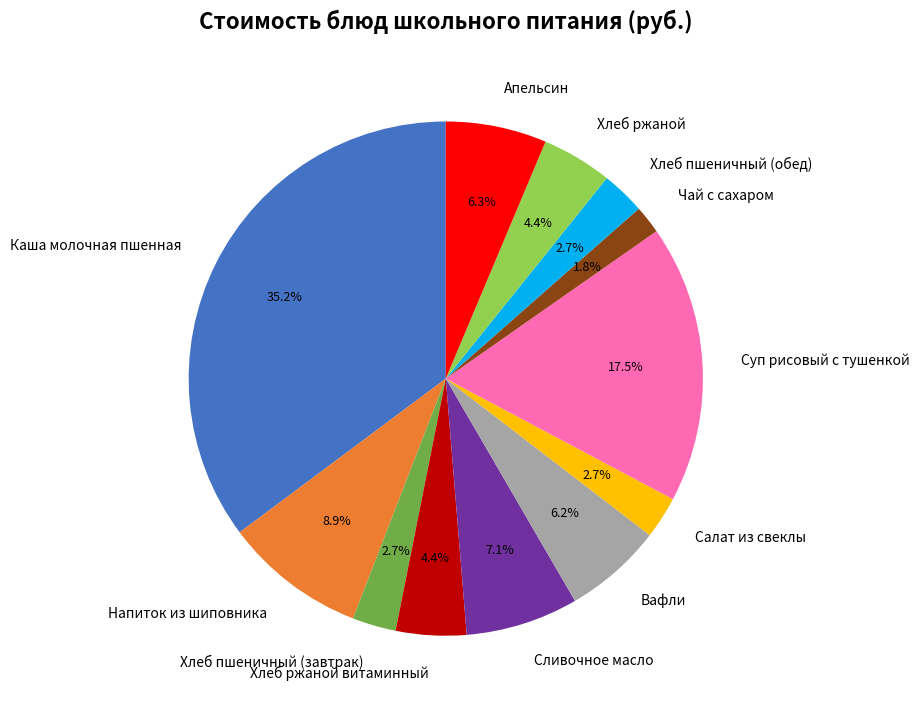

Is there any slice that represents more than half of the pie?

No